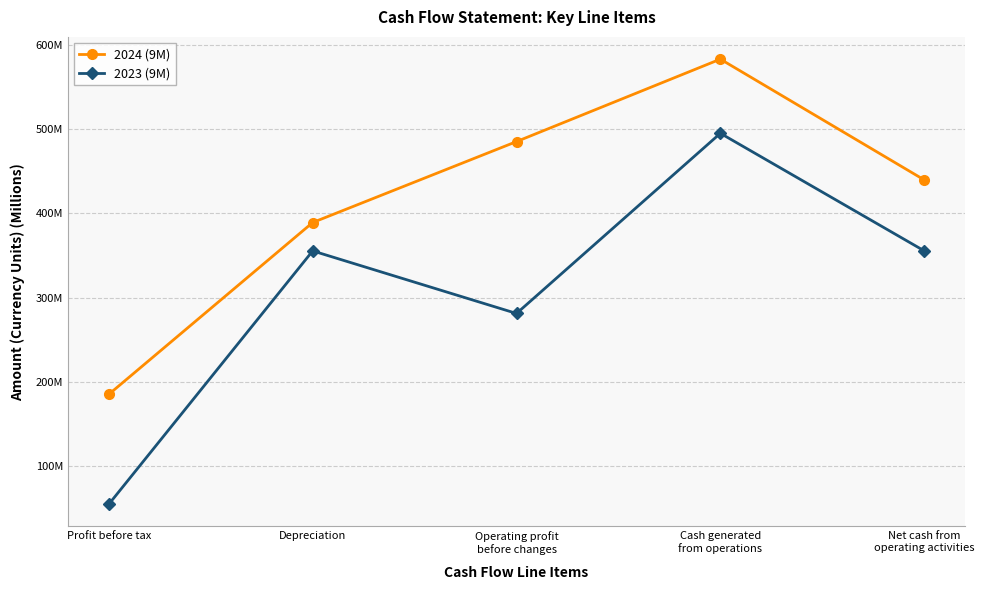

Is the value of 2023 (9M) at Operating profit
before changes greater than the value of 2024 (9M) at Net cash from
operating activities?

No